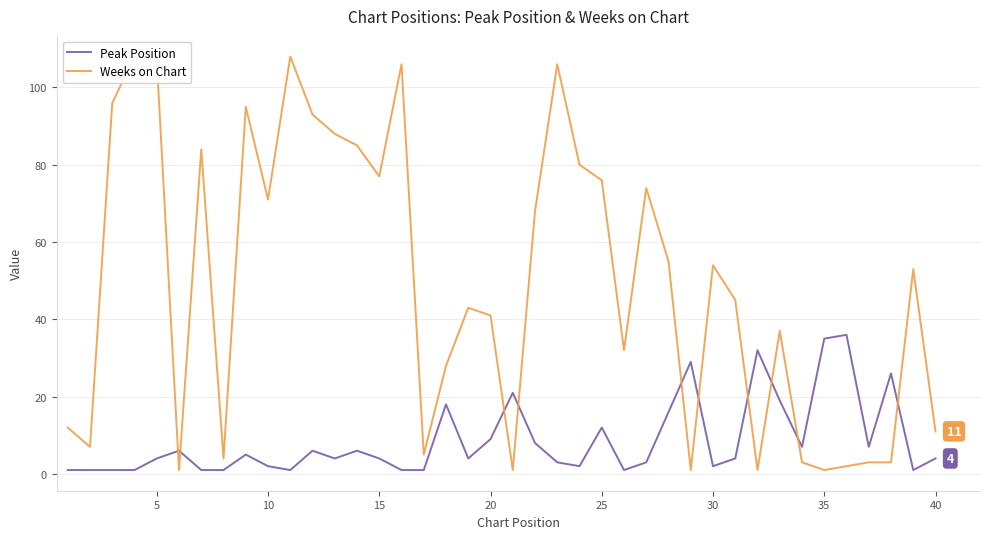

What is the maximum value for Peak Position?

36